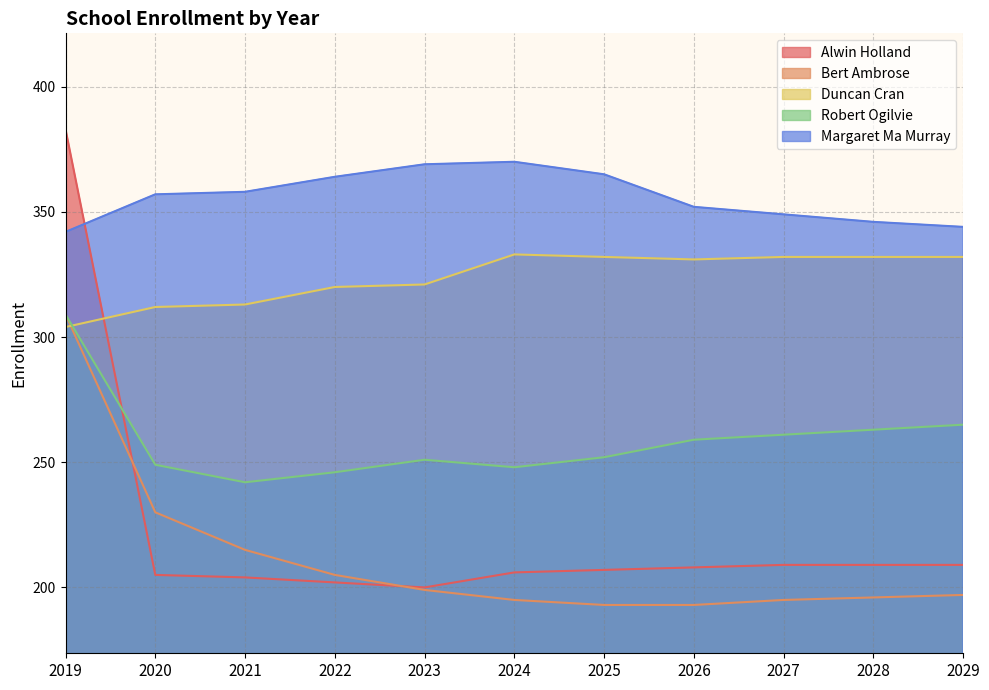

How many values in the Bert Ambrose series exceed 197?

5